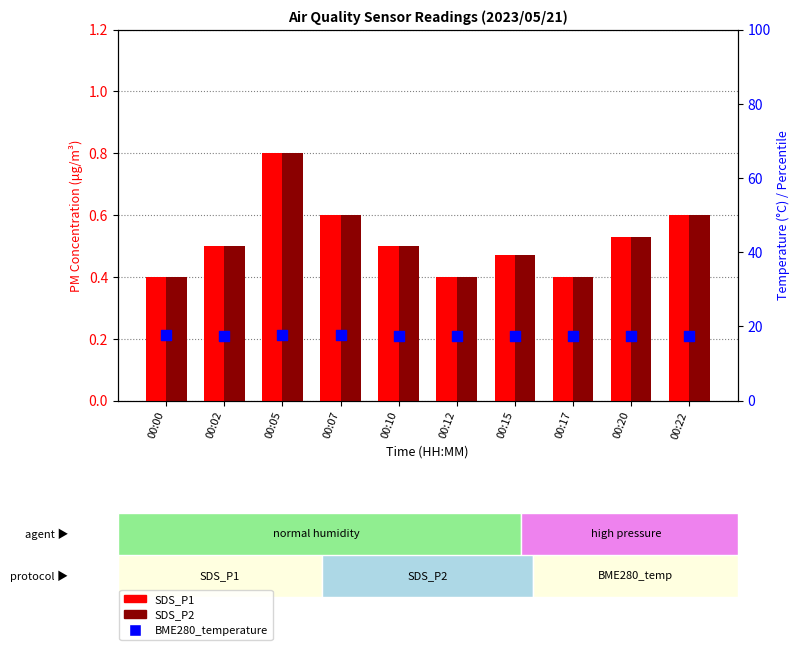

Which series has the widest spread of Y values?

SDS_P1